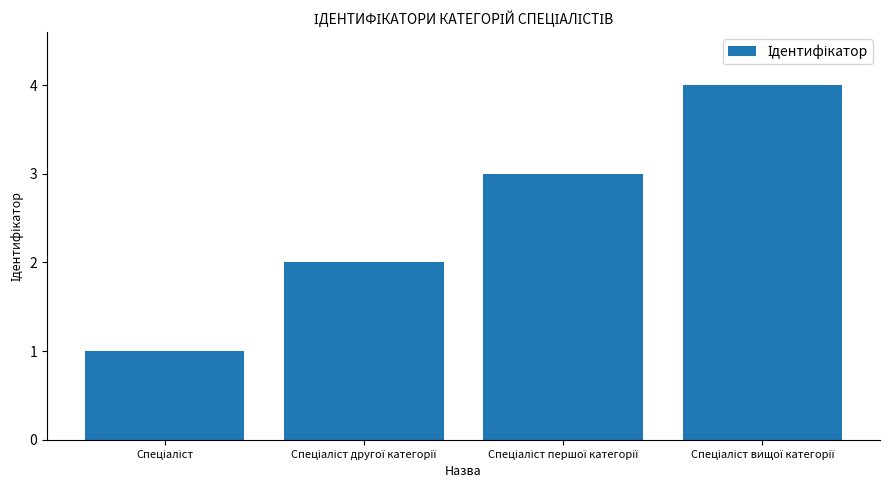

What is the sum of all values?

10